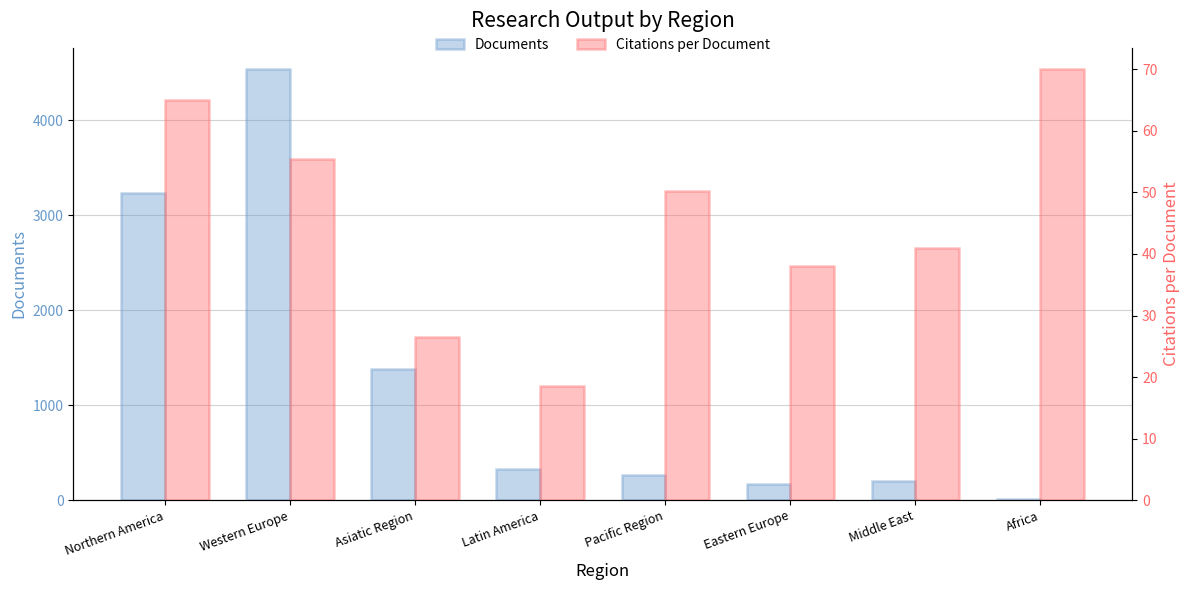

What is the value of the Documents bar at the 2nd from the left?

4537.0